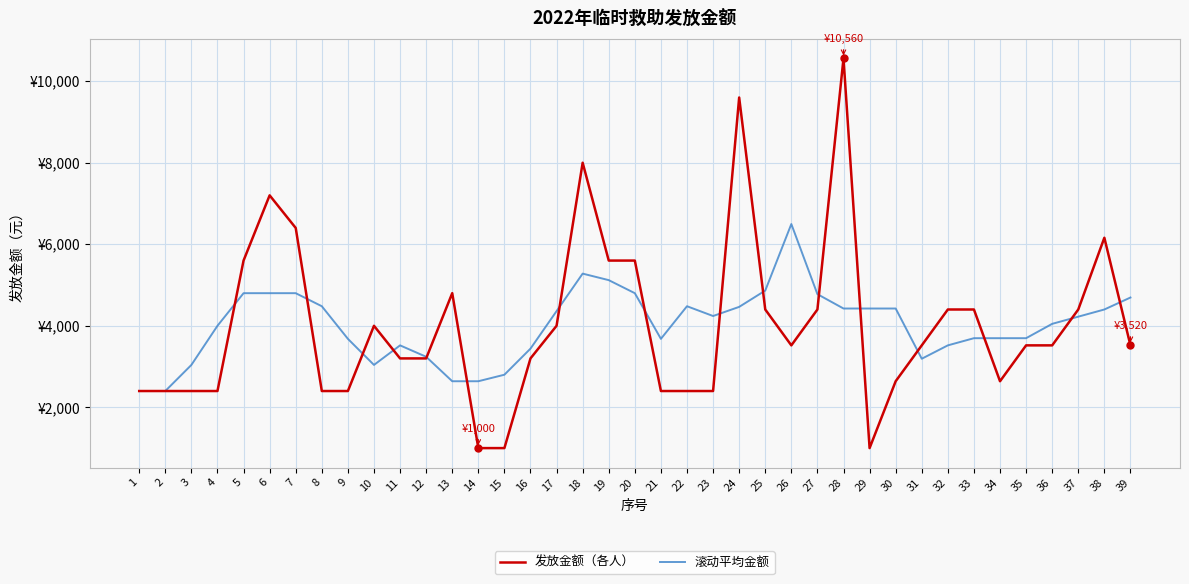

How many interior local peaks does the 滚动平均金额 series have?

4